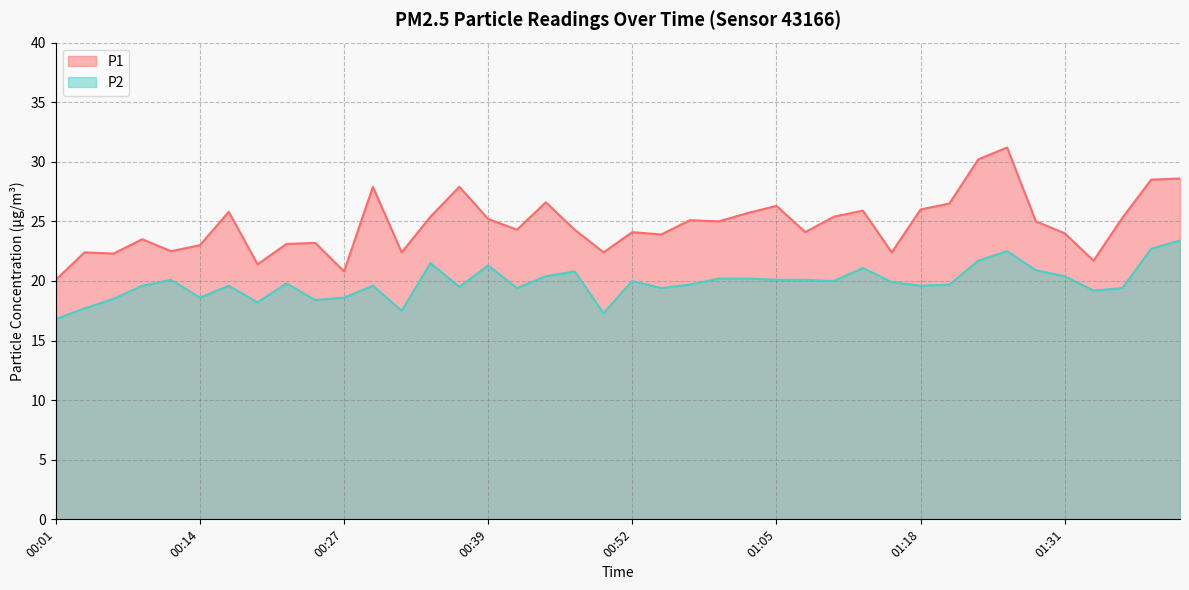

In P1, how many points are higher than both neighbors (excluding endpoints)?

12